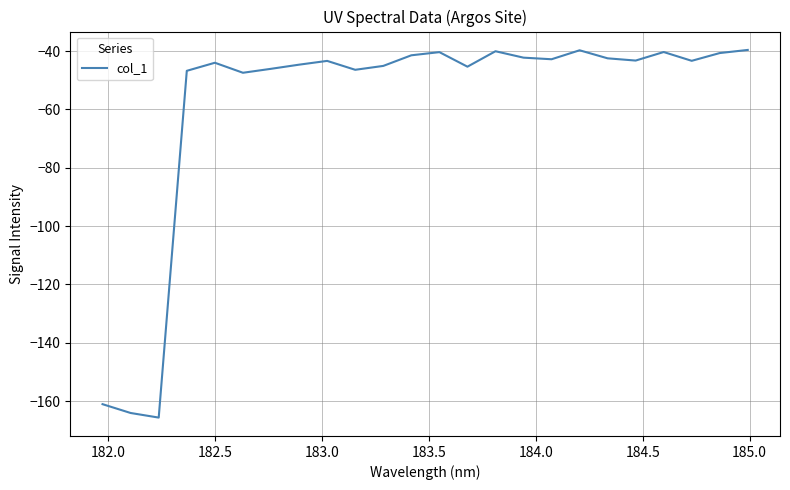

How many series are shown in this chart?

1